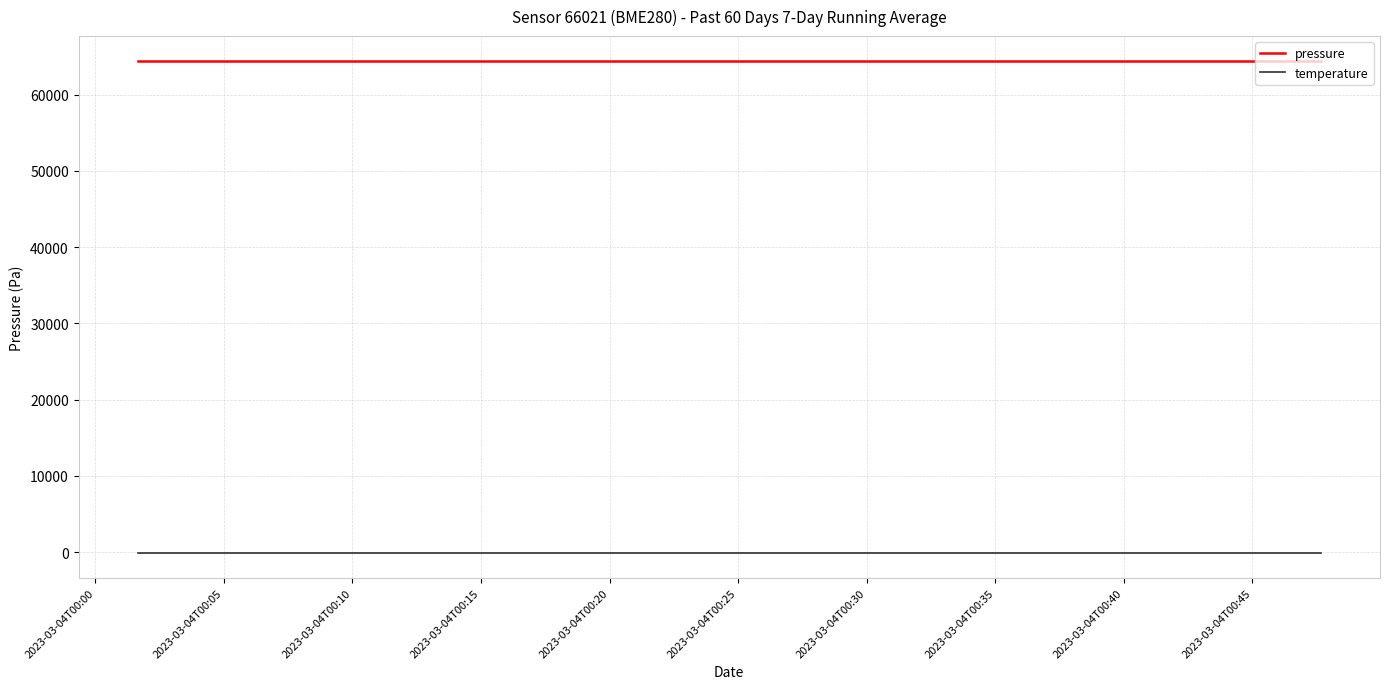

Reading left to right, extract all data points from this chart.

pressure: 64449.0	64449.0	64449.0	64449.0	64449.0	64449.0	64449.0	64449.0	64449.0	64449.0	64449.0	64449.0	64449.0	64449.0	64449.0	64449.0	64449.0	64449.0	64449.0	64449.0
temperature: -142.4	-142.4	-142.4	-142.4	-142.4	-142.4	-142.4	-142.4	-142.4	-142.4	-142.4	-142.4	-142.4	-142.4	-142.4	-142.4	-142.4	-142.4	-142.4	-142.4